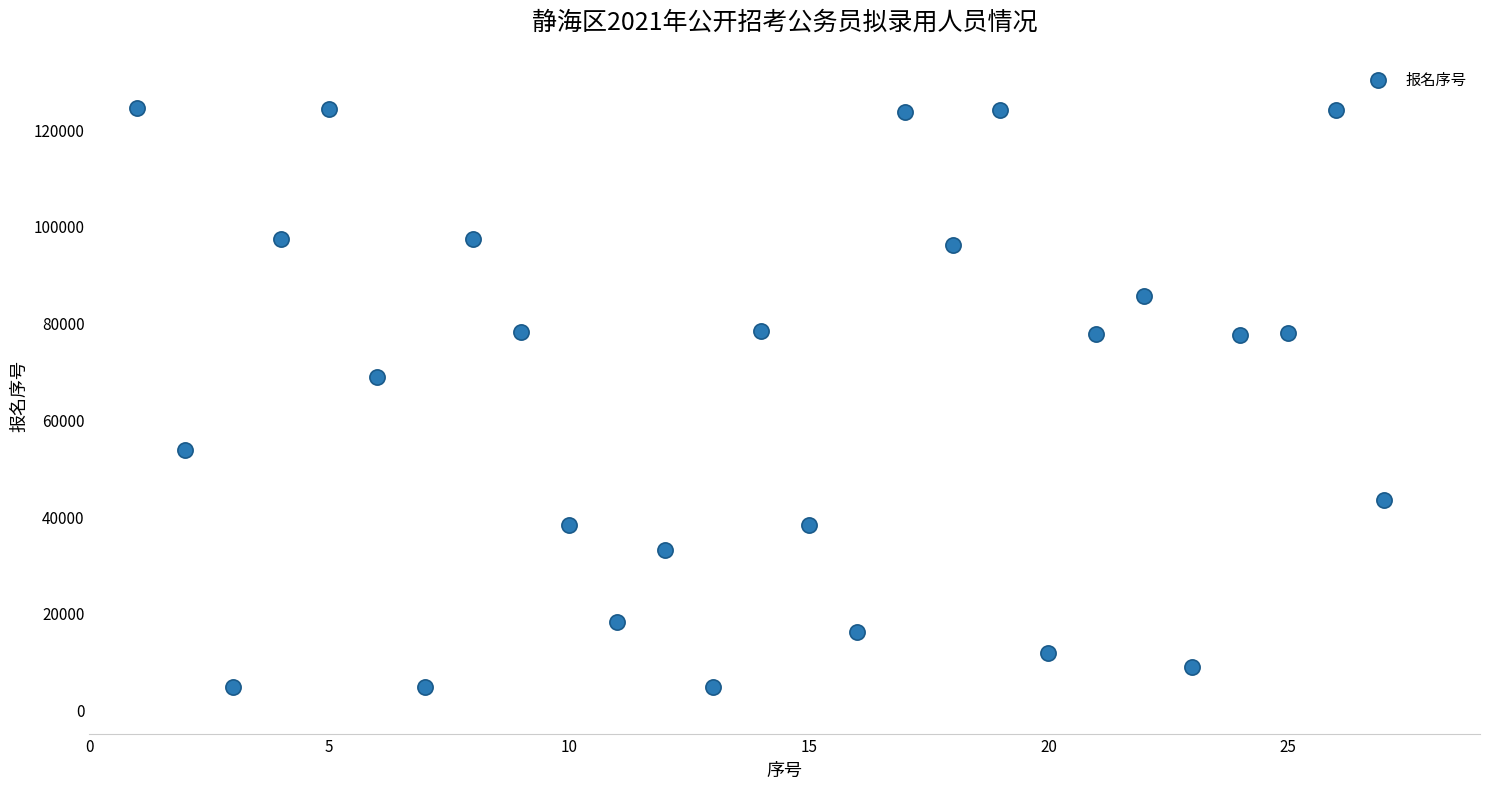

What Y value in the scatter plot is closest to 64497?

68704